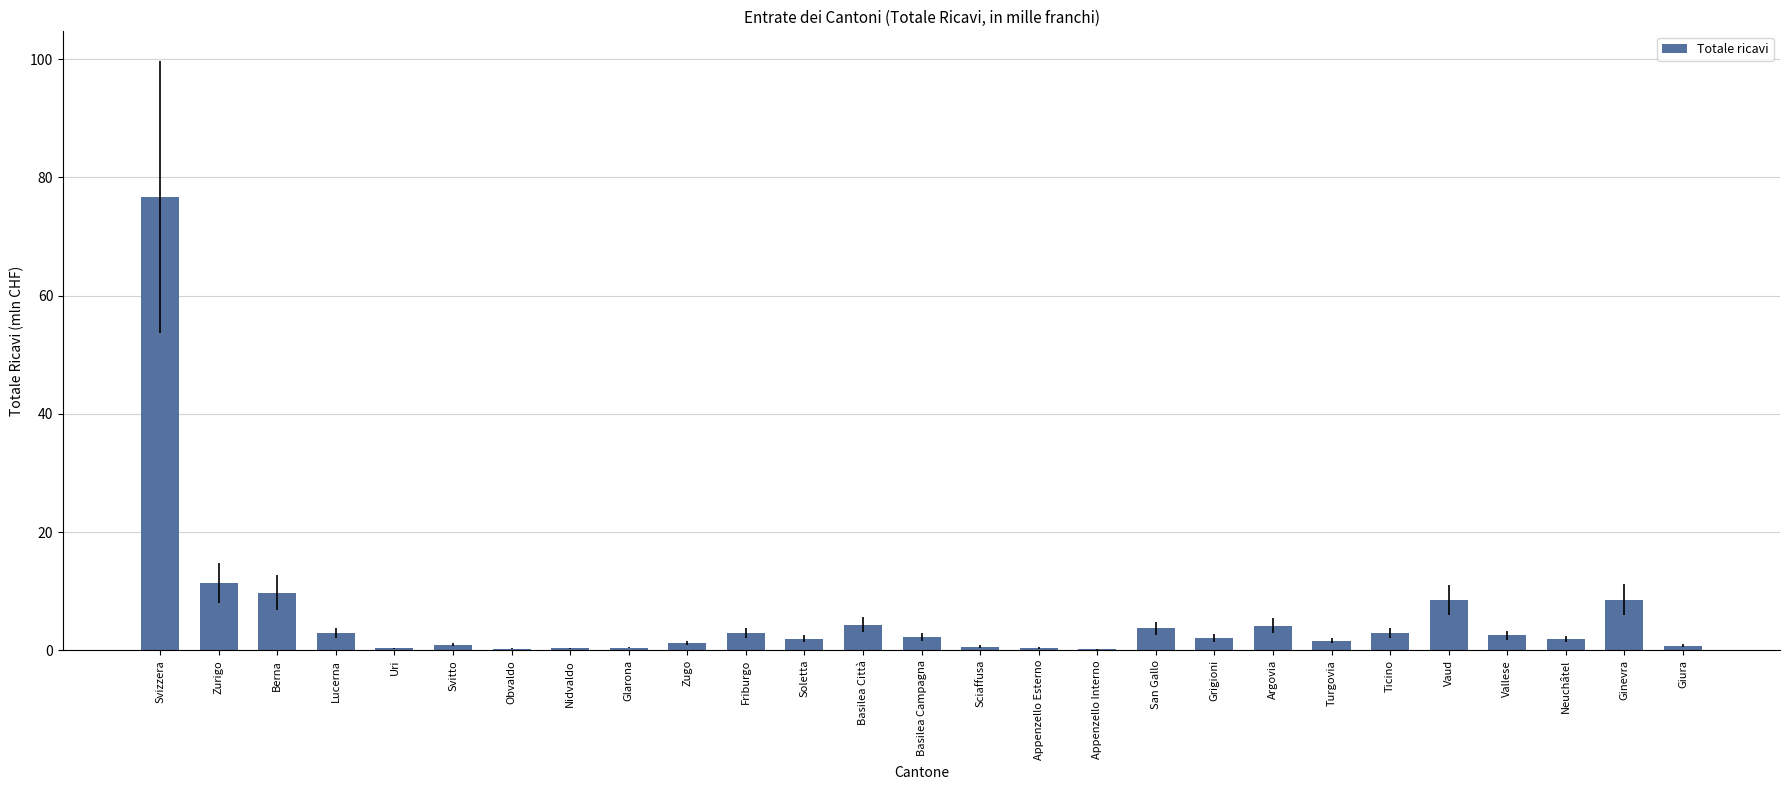

Between Friburgo and Sciaffusa, which is larger?

Friburgo